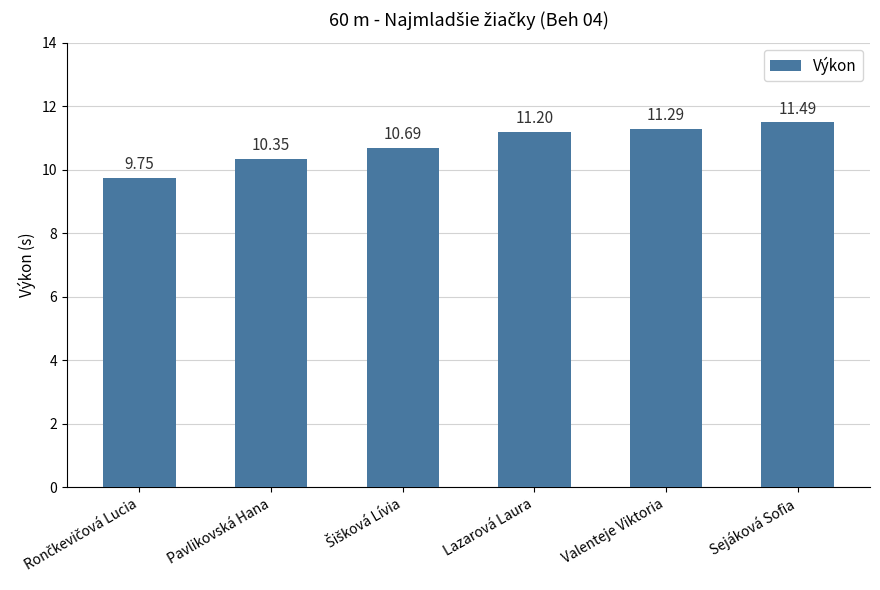

Does the chart contain stacked bars?

No